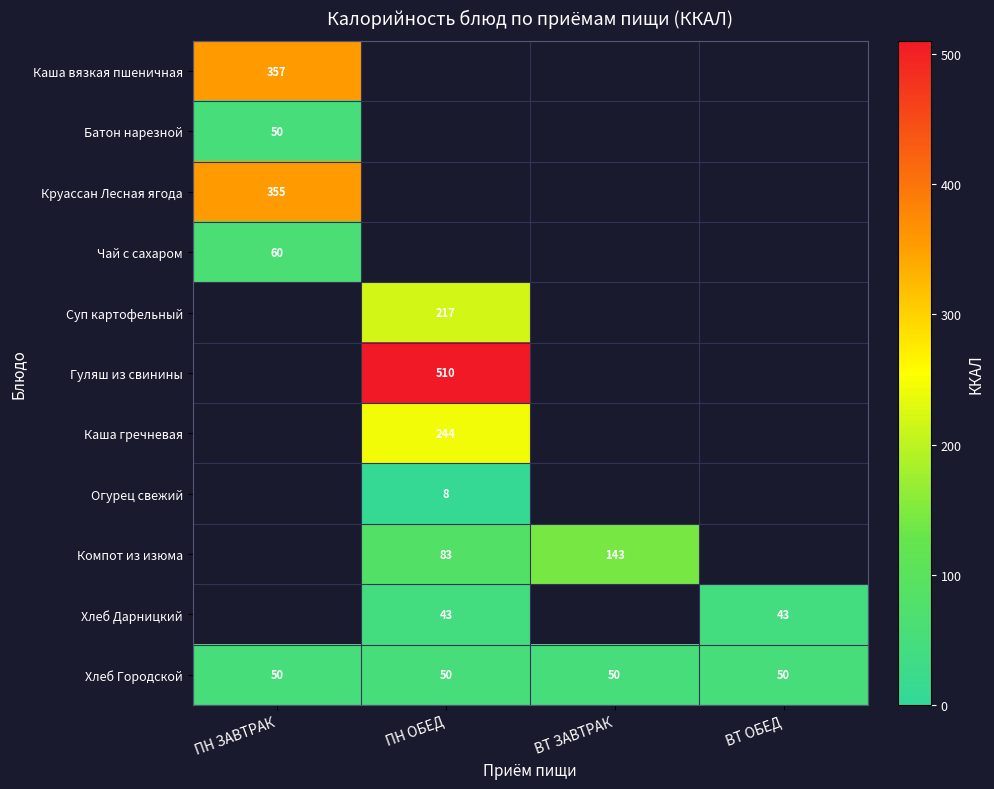

The Хлеб Городской series shows 50 at ВТ ОБЕД. True or false?

True